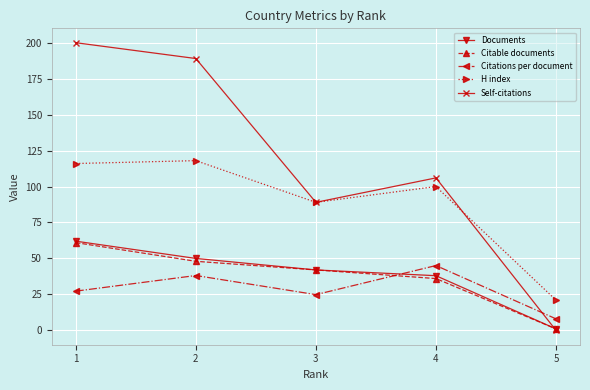

Is it true that Self-citations equals 47.2 at 1?

False